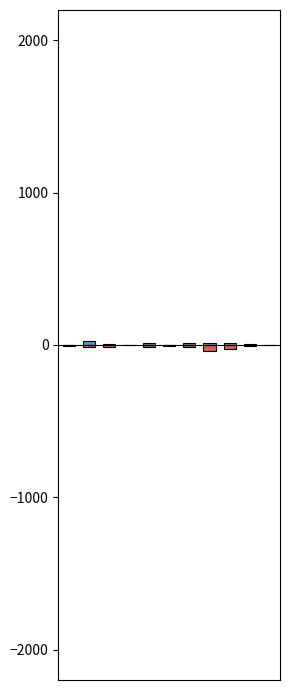

True or false: Balls has a value of -14 at 2.

True